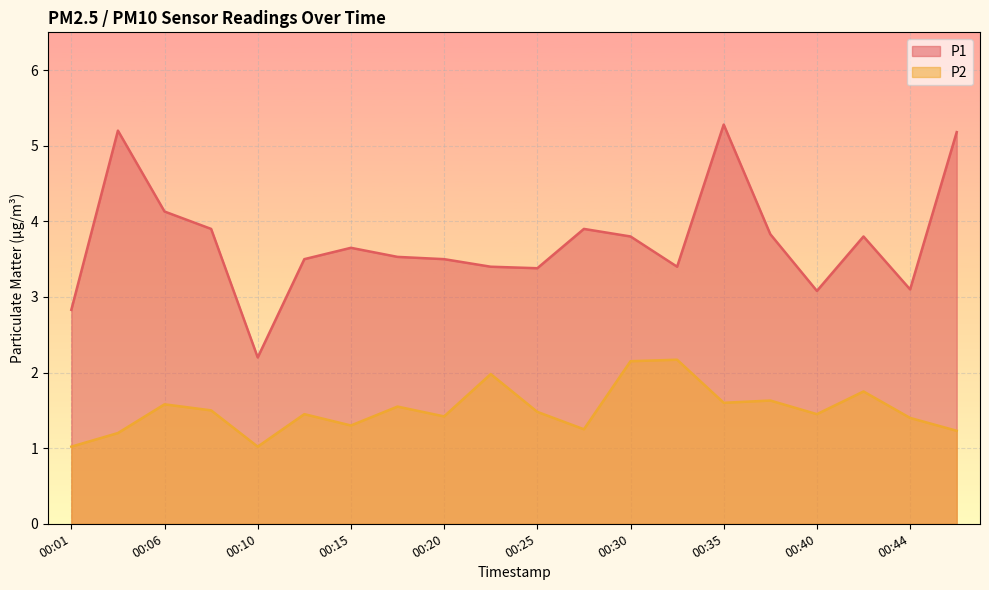

How many lines are shown in the chart?

2